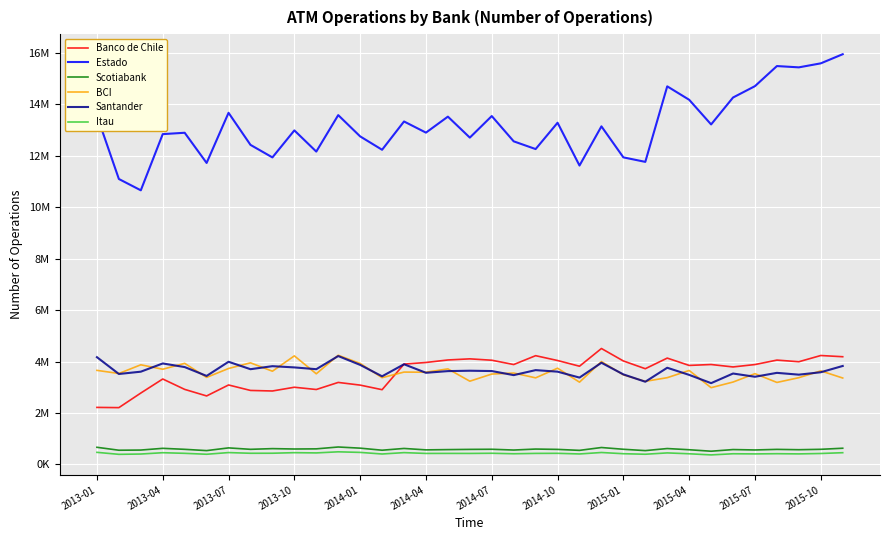

True or false: Scotiabank and Estado cross at least once.

False